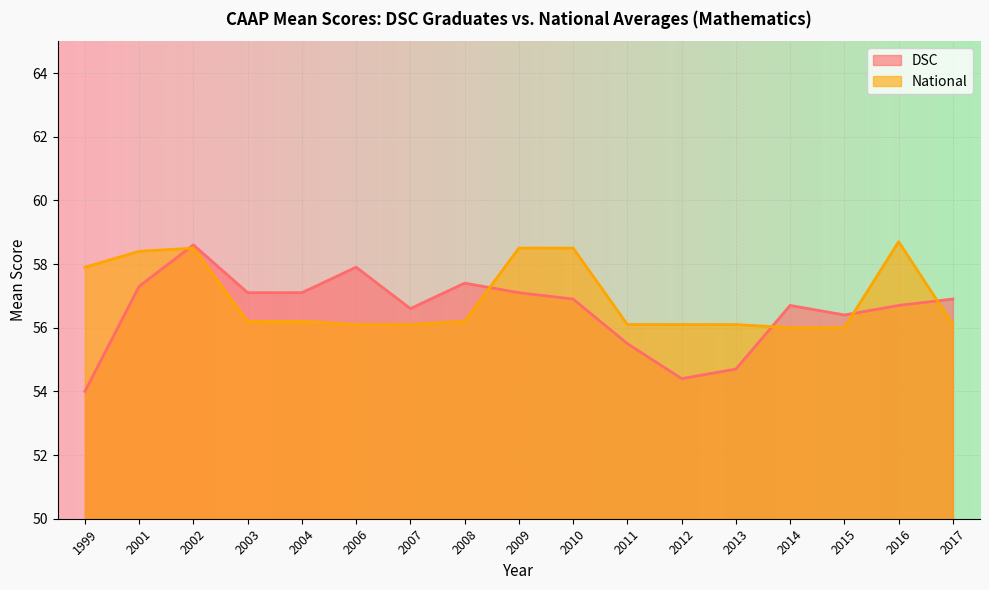

True or false: DSC has more than 0 points higher than both neighbors.

True